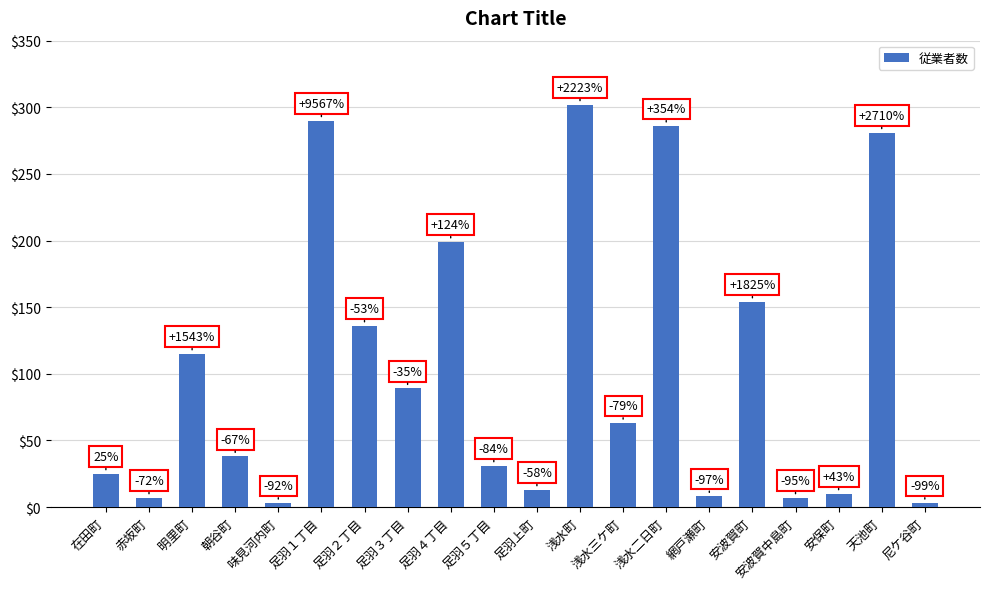

Between 足羽５丁目 and 足羽３丁目, which is larger?

足羽３丁目